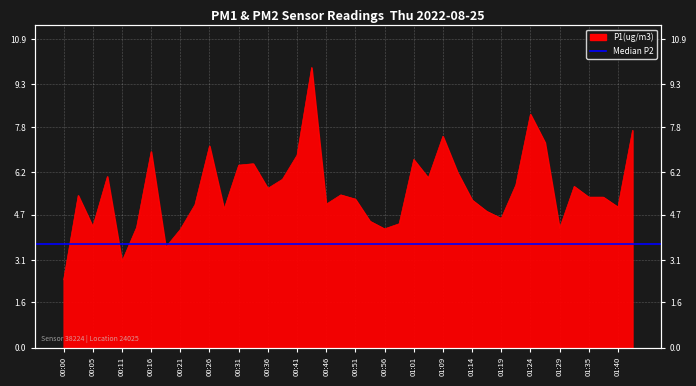

What is the average value?

5.6